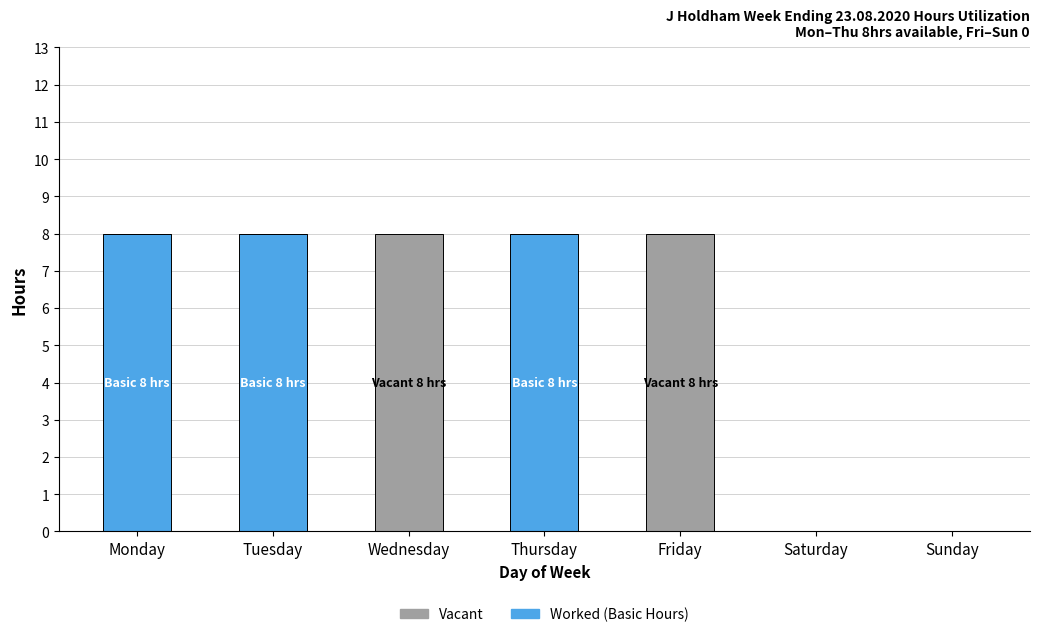

Does the chart contain stacked bars?

Yes